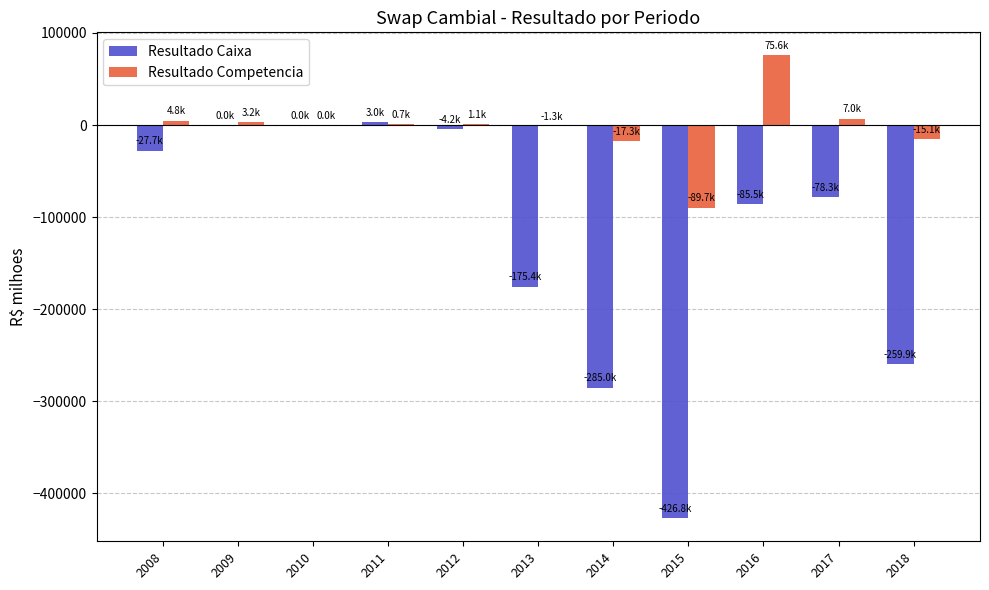

What is the sum of the Resultado Competencia values at 2015 and 2014?

-106985.9